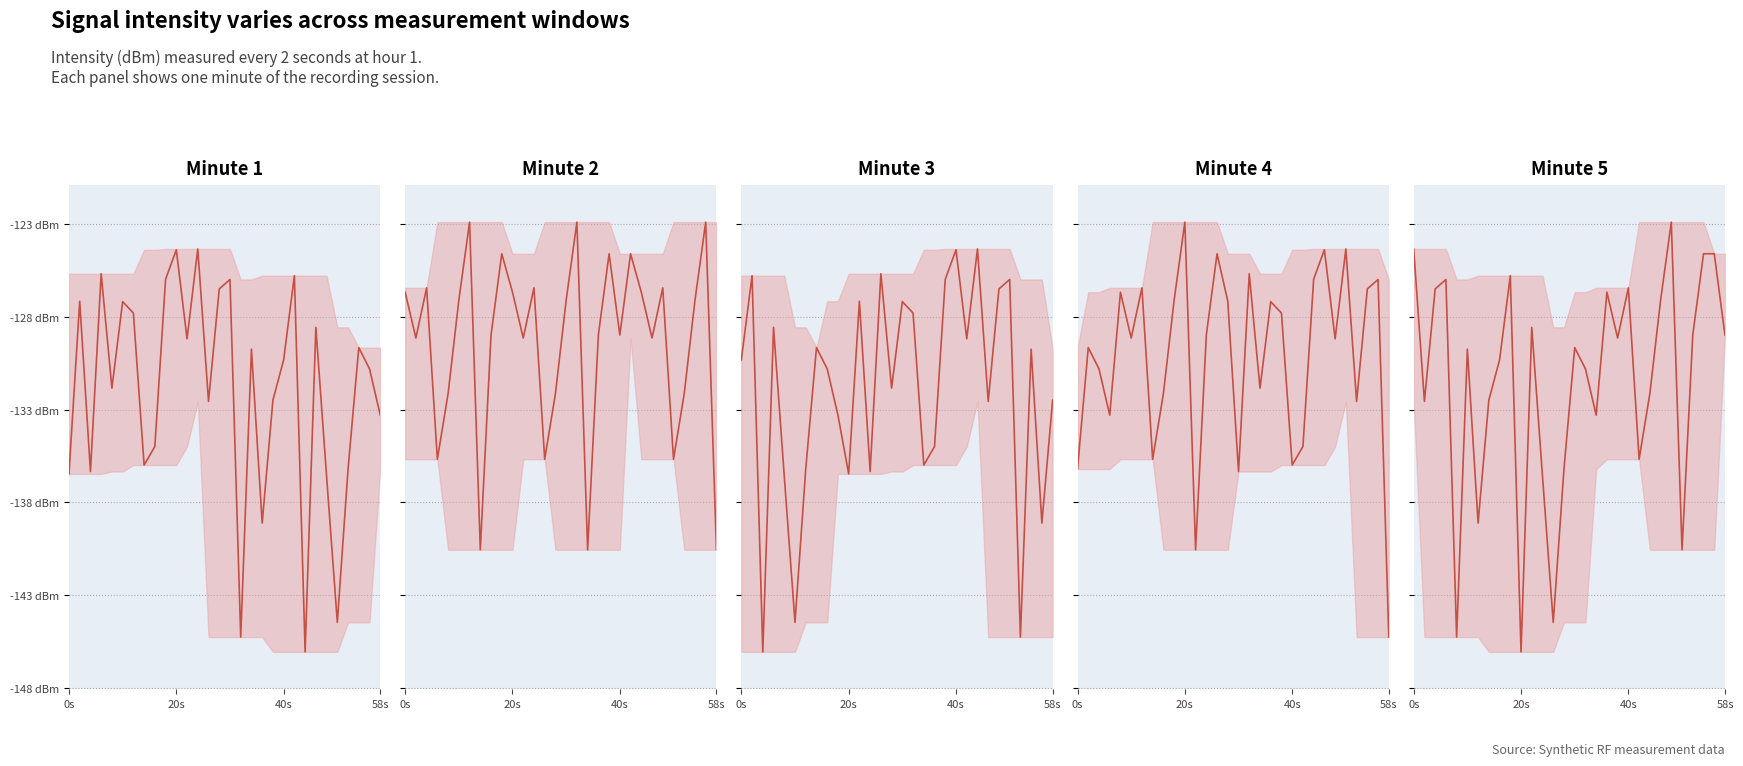

Does the chart display data point markers on the line(s)?

No